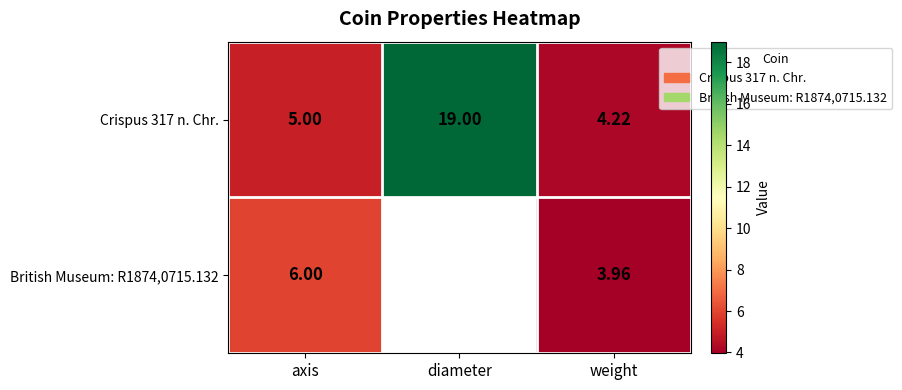

Rank the categories by Crispus 317 n. Chr. value from lowest to highest.

weight, axis, diameter